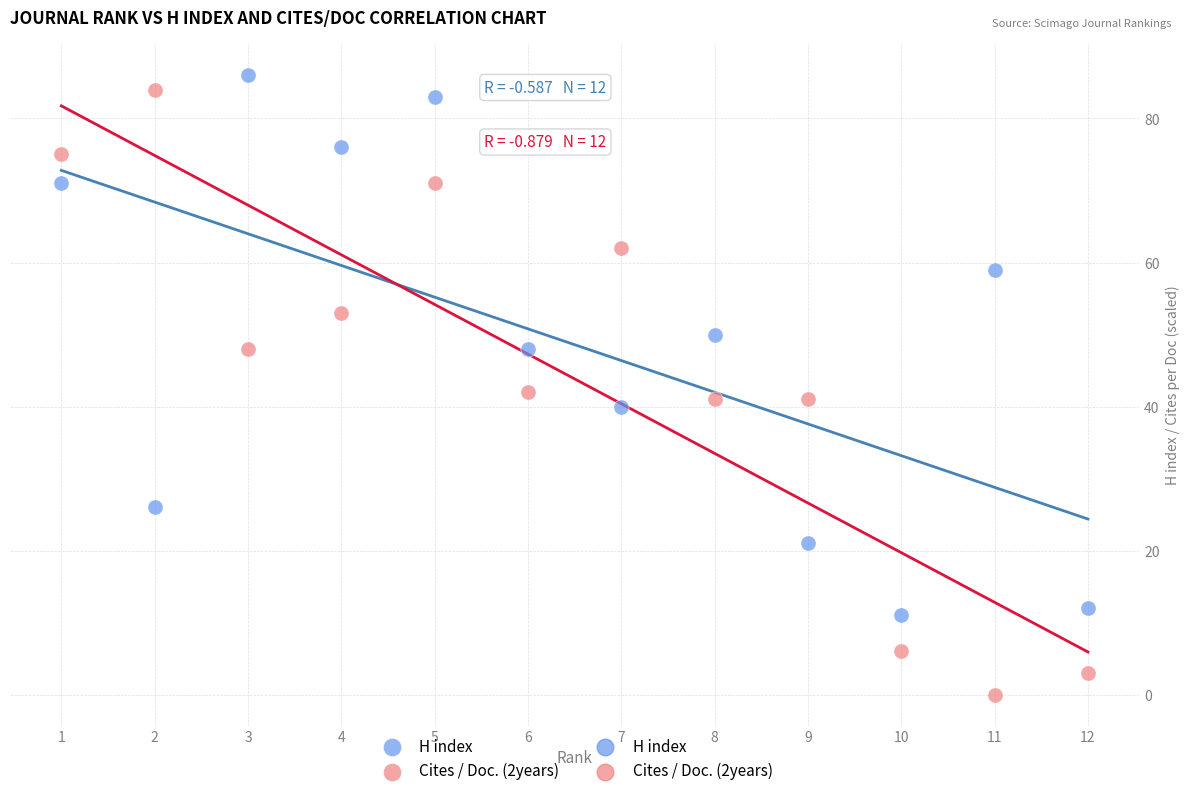

Which series has the largest Y range (max minus min)?

Cites / Doc. (2years)